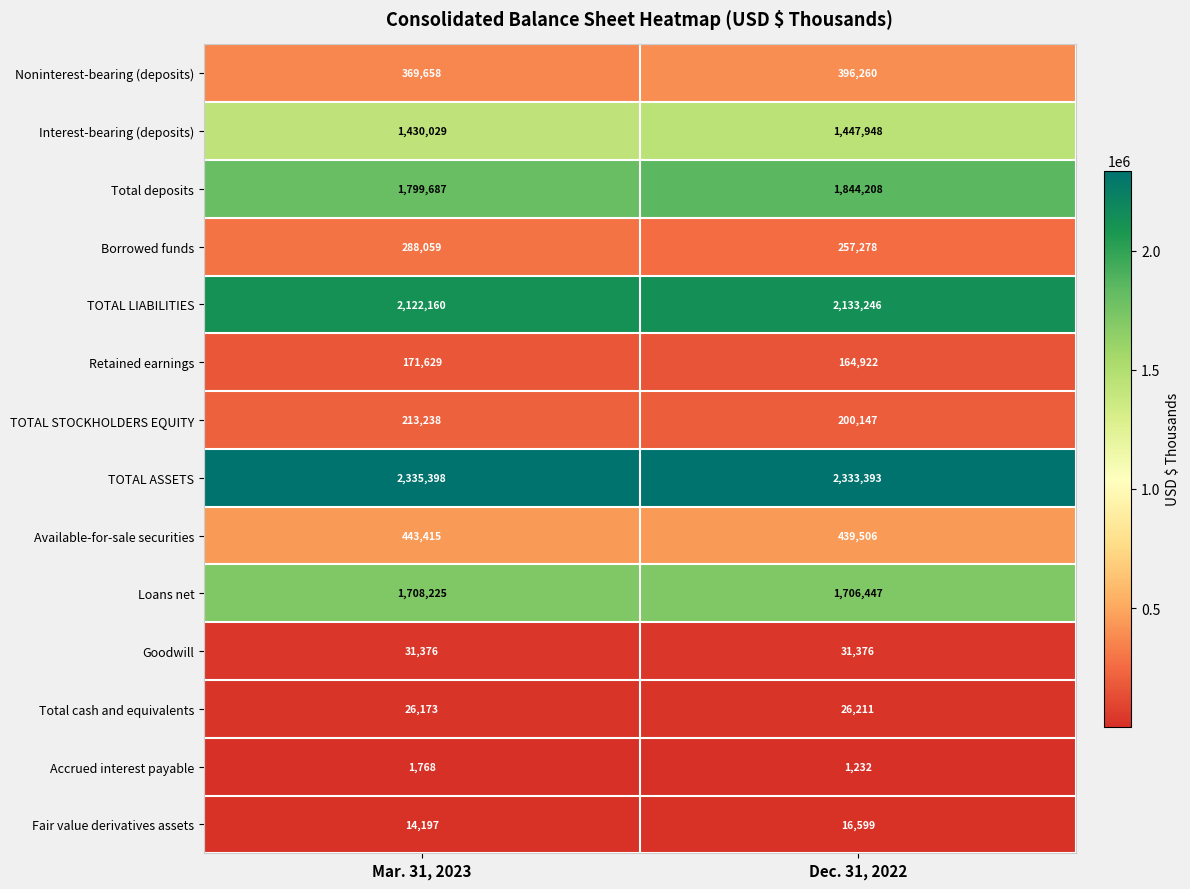

Reading right to left, extract all data points from this chart.

Noninterest-bearing (deposits): 396260	369658
Interest-bearing (deposits): 1447948	1430029
Total deposits: 1844208	1799687
Borrowed funds: 257278	288059
TOTAL LIABILITIES: 2133246	2122160
Retained earnings: 164922	171629
TOTAL STOCKHOLDERS EQUITY: 200147	213238
TOTAL ASSETS: 2333393	2335398
Available-for-sale securities: 439506	443415
Loans net: 1706447	1708225
Goodwill: 31376	31376
Total cash and equivalents: 26211	26173
Accrued interest payable: 1232	1768
Fair value derivatives assets: 16599	14197